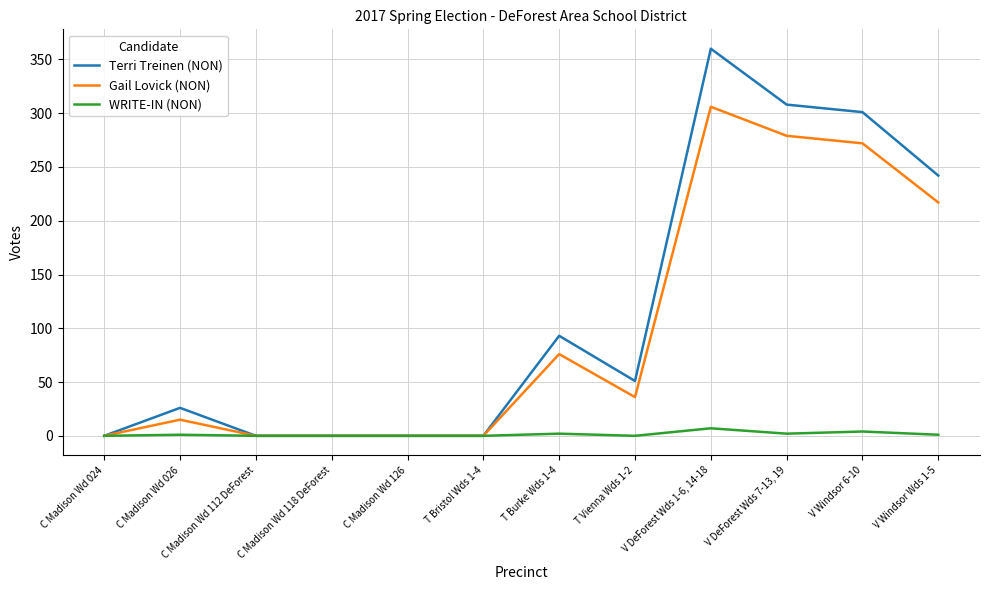

Which series has the largest total across all categories?

Terri Treinen (NON)